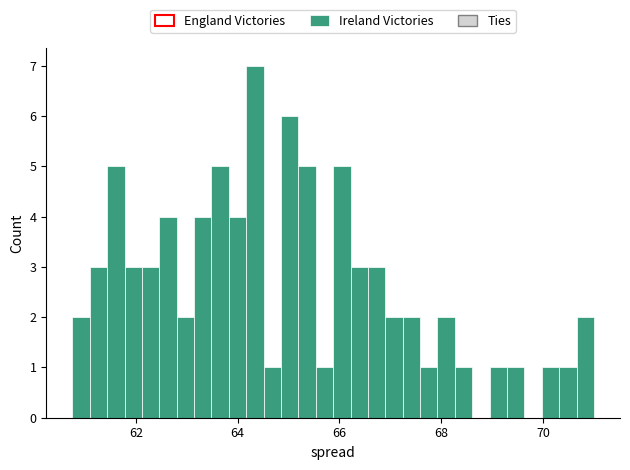

Read against the x-axis, roughly where is the centre of the tallest bar?

64.4